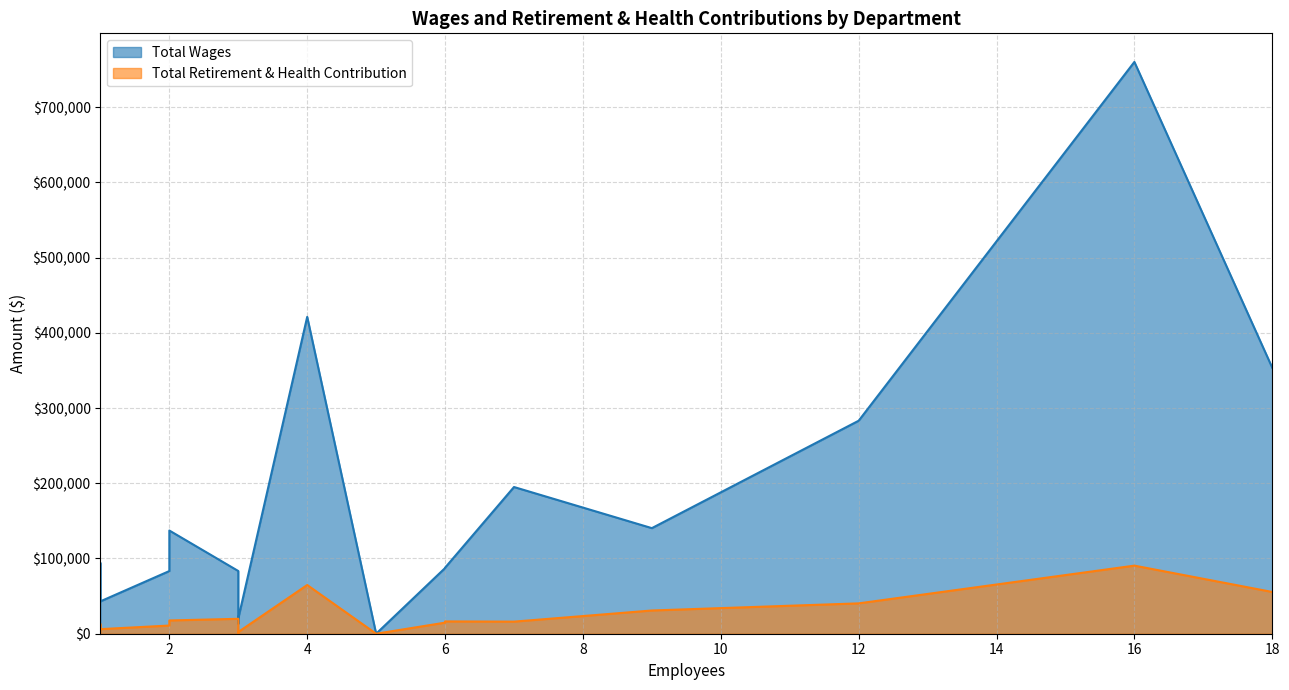

At how many categories does at least one series exceed 192476?

5